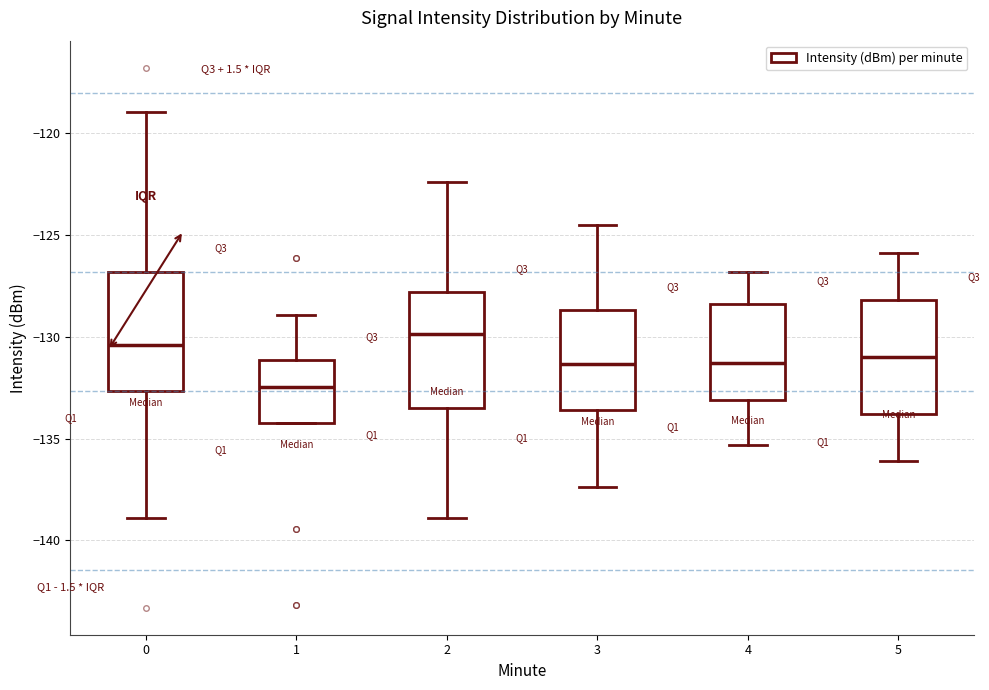

Reading left to right, transcribe this box plot: for each box, give where its median line is, the range the box spans, and where its two whiskers end, as read against the y-axis. The values are not printed on the chart, so give them approximately, as read against the axis.

0: median -130.5, box -132.5 to -127.0, whiskers -139.0 to -119.0
1: median -132.5, box -134.0 to -131.0, whiskers -134.0 to -129.0
2: median -130.0, box -133.5 to -128.0, whiskers -139.0 to -122.5
3: median -131.5, box -133.5 to -128.5, whiskers -137.5 to -124.5
4: median -131.5, box -133.0 to -128.5, whiskers -135.5 to -127.0
5: median -131.0, box -134.0 to -128.0, whiskers -136.0 to -126.0